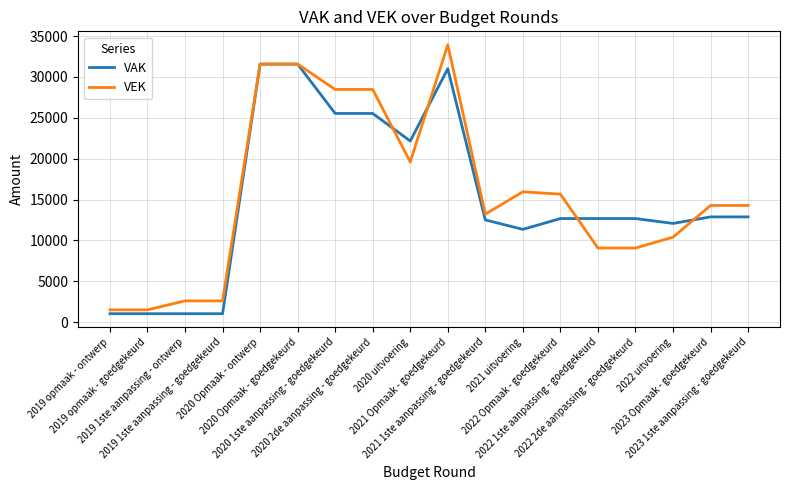

Reading left to right, list all the values displayed in this chart.

VAK: 1028	1028	1028	1028	31563	31563	25527	25527	22157	31002	12504	11347	12670	12670	12670	12072	12874	12874
VEK: 1500	1500	2598	2598	31573	31573	28465	28465	19594	33930	13212	15944	15655	9067	9067	10396	14271	14271